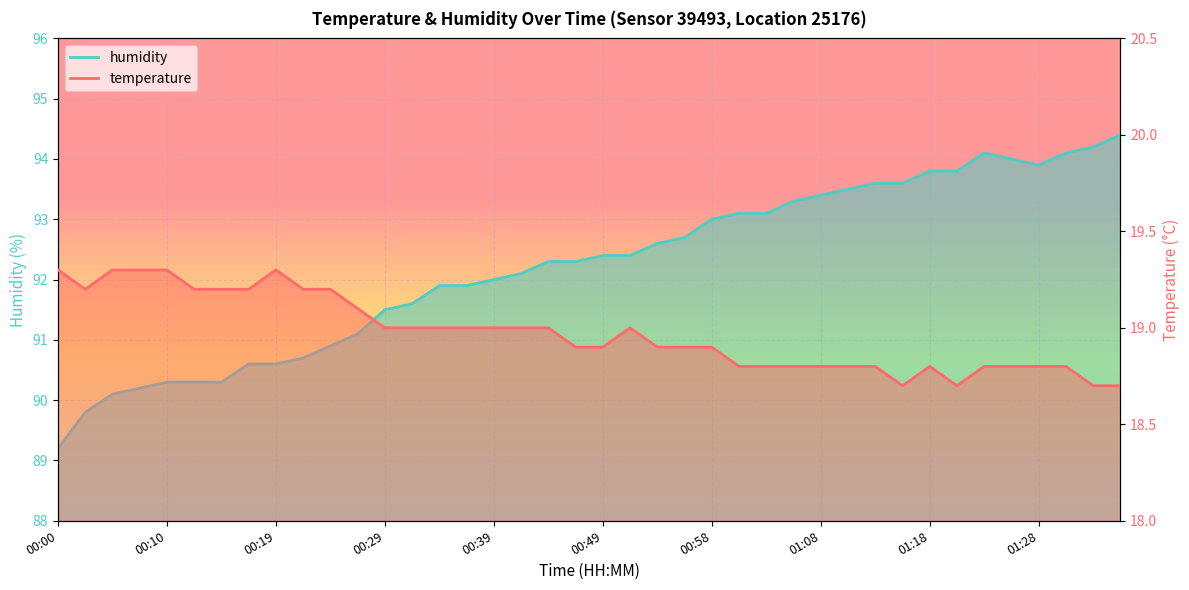

What is the maximum value shown in the chart?

94.4